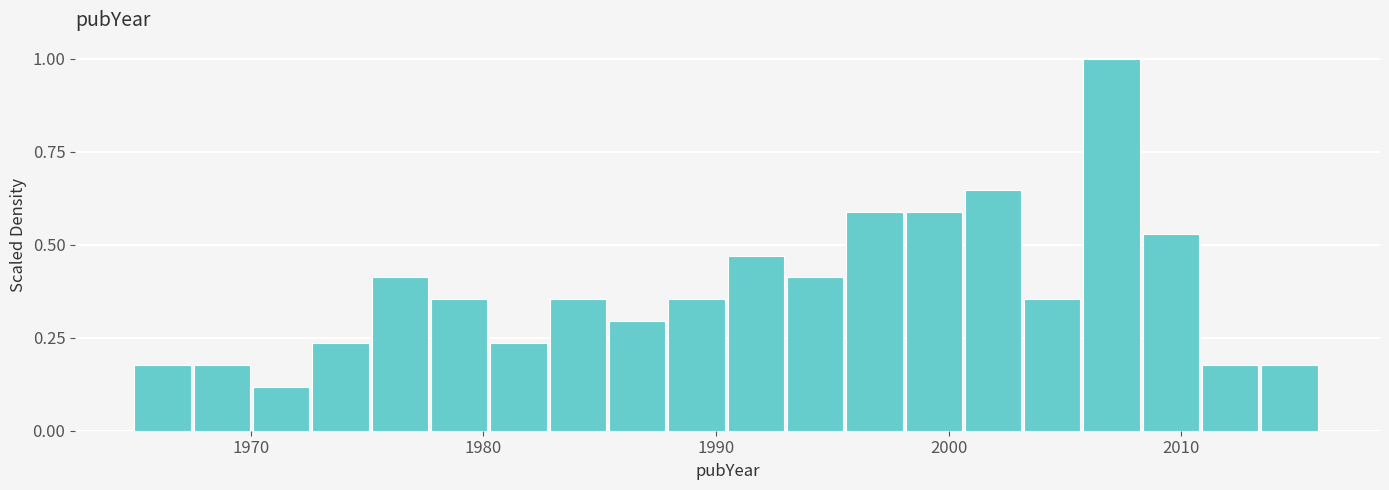

Around what value on the x-axis is the tallest bar? Give the approximate position of its centre, as read against the axis.

2007